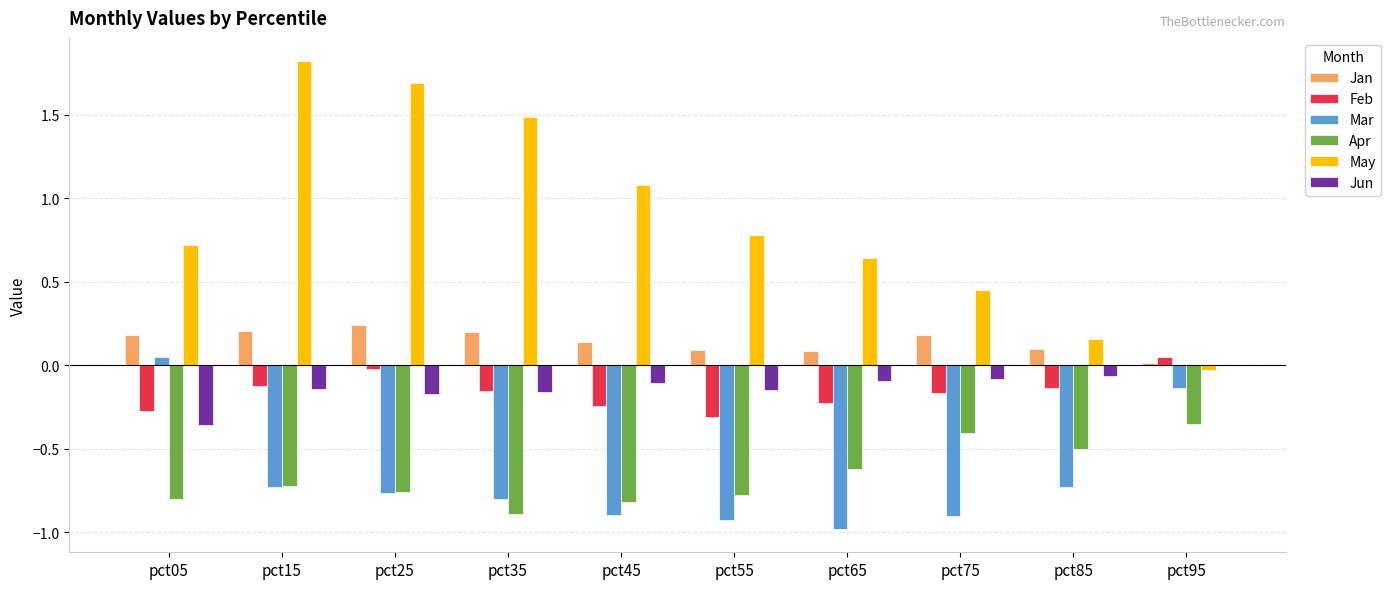

True or false: Jan has a value of 0.1 at pct45.

True